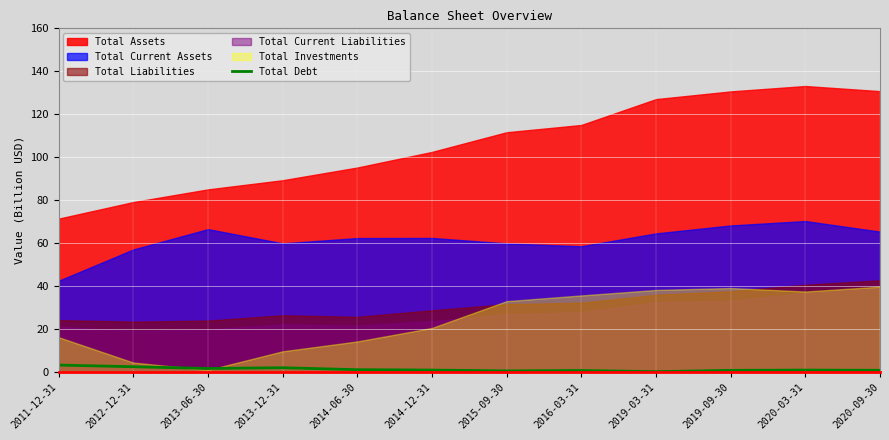

What value does the data have at 2014-12-31?

0.7